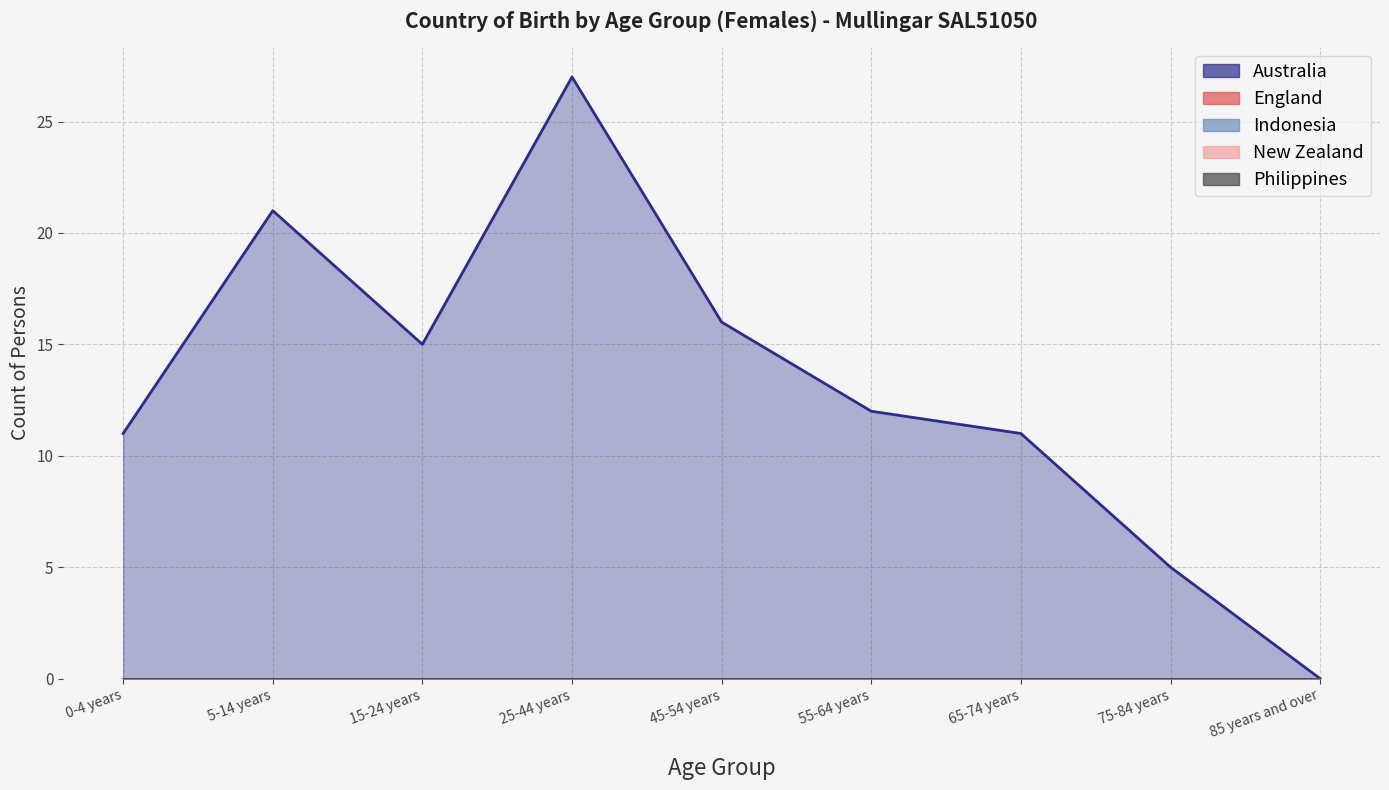

Which series has the largest total across all categories?

Australia